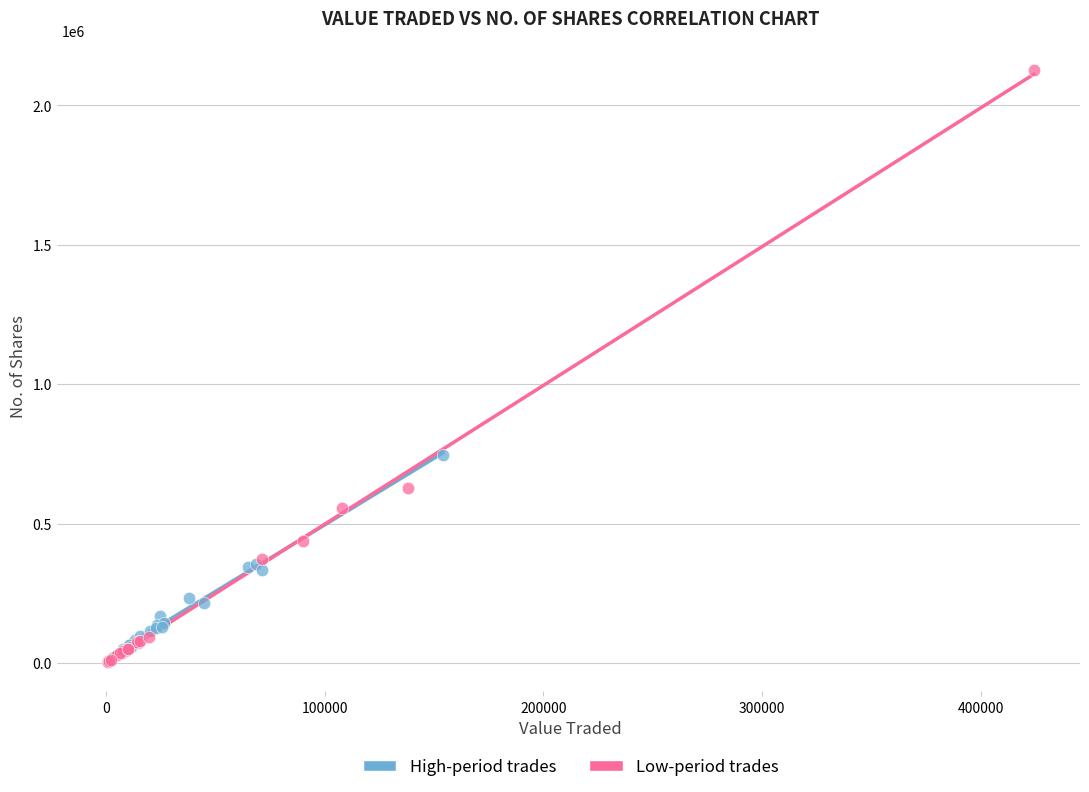

What are all the series names shown in the legend?

High-period trades, Low-period trades